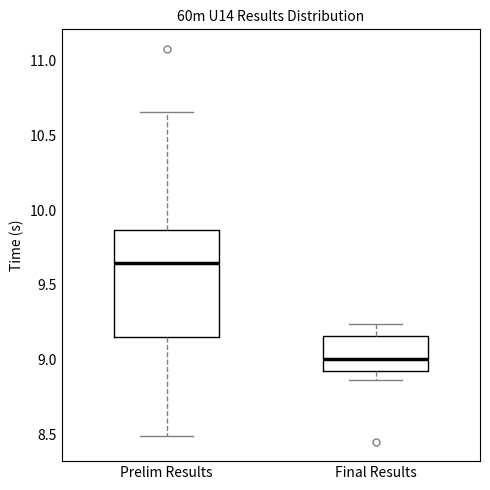

Which box has the highest median line?

Prelim Results